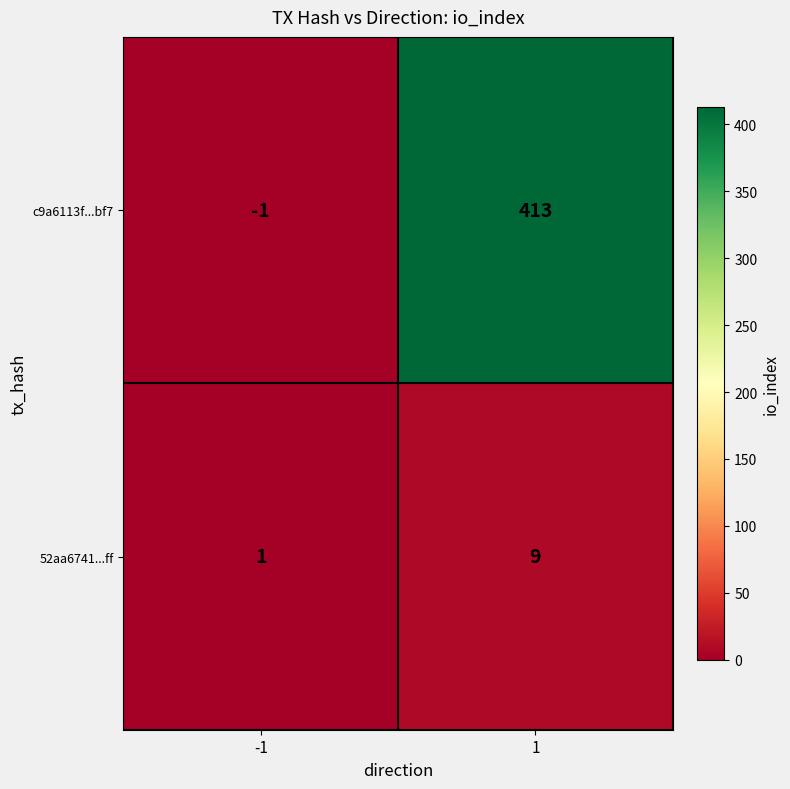

Is it true that 52aa6741...ff equals 1 at -1?

True